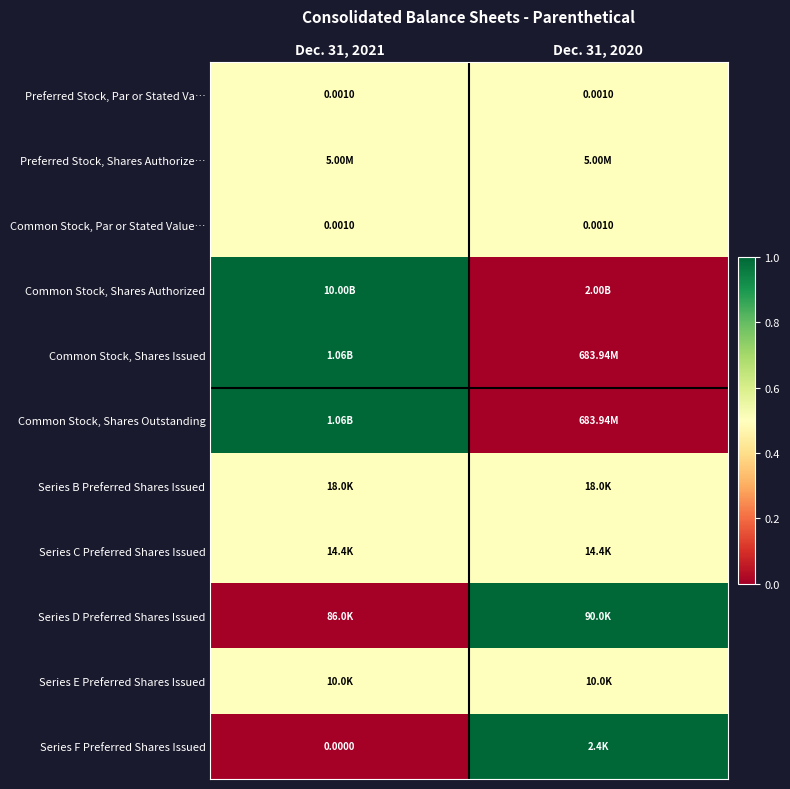

Count the number of data series in this chart.

11